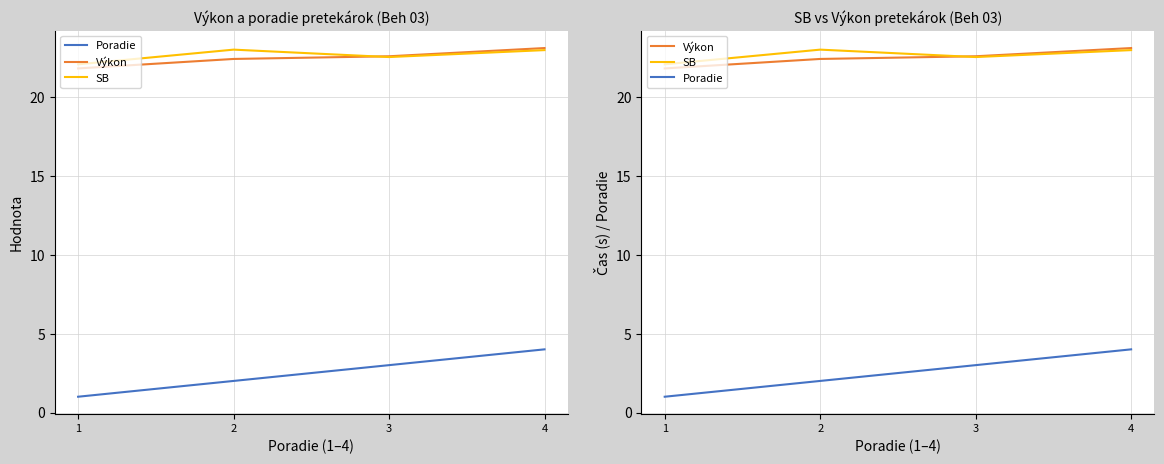

What is the approximate value of Poradie at 1?

1.0